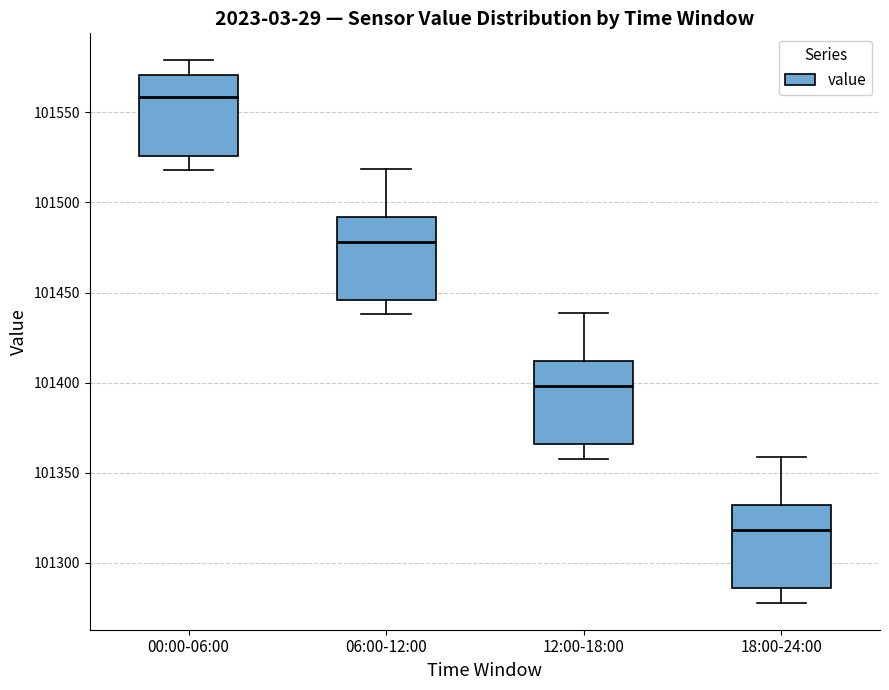

Reading left to right, read every box against the y-axis: the position of its median line, the range the box covers, and the ends of its whiskers. The values are not printed on the chart, so give them approximately, as read against the axis.

00:00-06:00: median 101560, box 101525 to 101570, whiskers 101520 to 101580
06:00-12:00: median 101480, box 101445 to 101490, whiskers 101440 to 101520
12:00-18:00: median 101400, box 101365 to 101410, whiskers 101360 to 101440
18:00-24:00: median 101320, box 101285 to 101330, whiskers 101280 to 101360